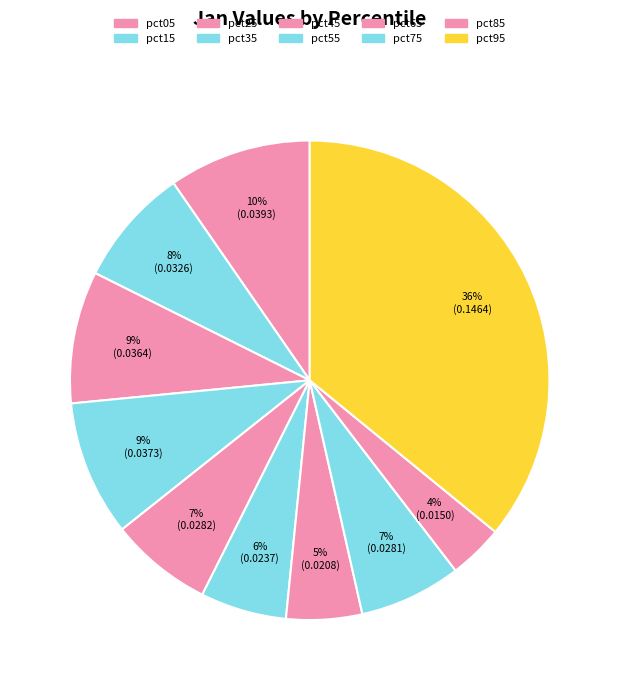

Is the sum of pct55 and pct25 greater than half?

No